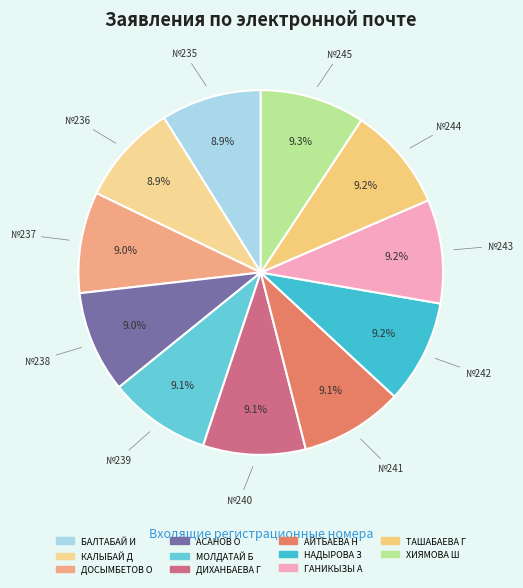

Rank the categories by value from lowest to highest.

БАЛТАБАЙ И, КАЛЫБАЙ Д, ДОСЫМБЕТОВ О, АСАНОВ О, МОЛДАТАЙ Б, ДИХАНБАЕВА Г, АЙТБАЕВА Н, НАДЫРОВА З, ГАНИКЫЗЫ А, ТАШАБАЕВА Г, ХИЯМОВА Ш